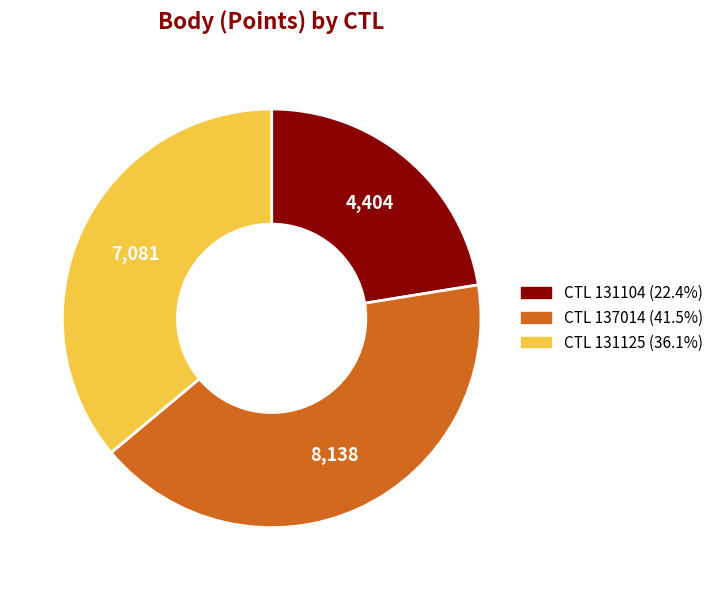

Is there any slice that represents more than half of the pie?

No